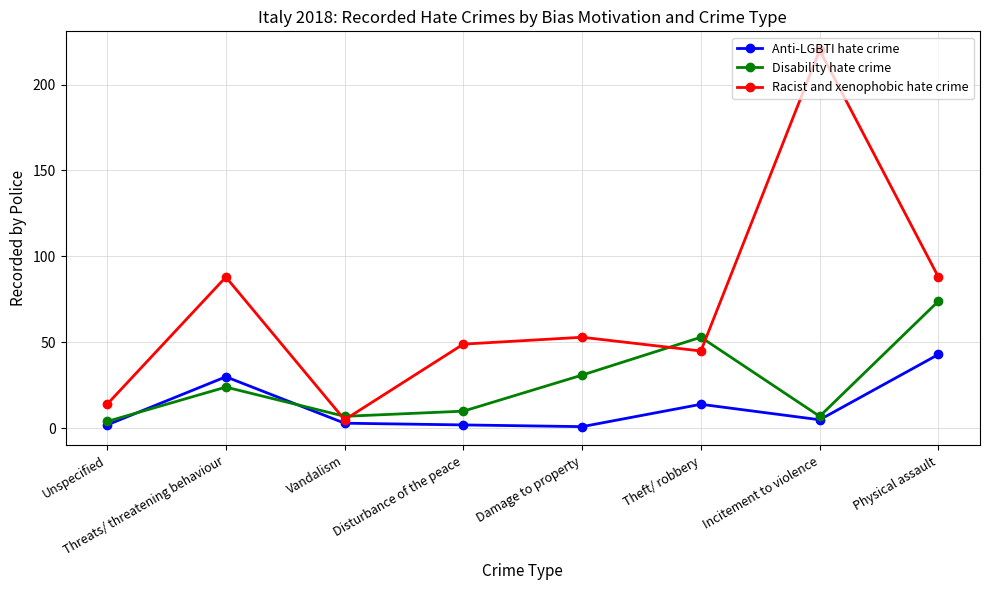

How many lines are shown in the chart?

3